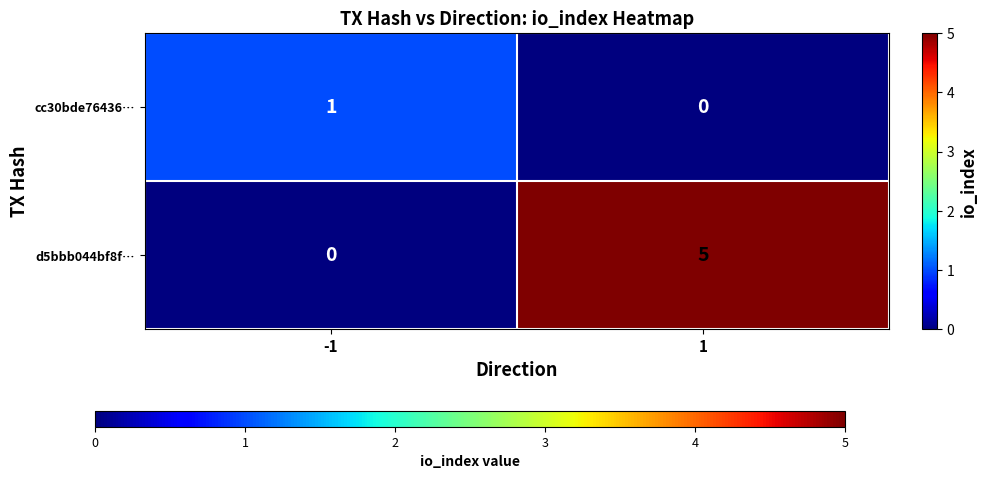

Between -1 and 1, which series saw the biggest shift?

d5bbb044bf8f…